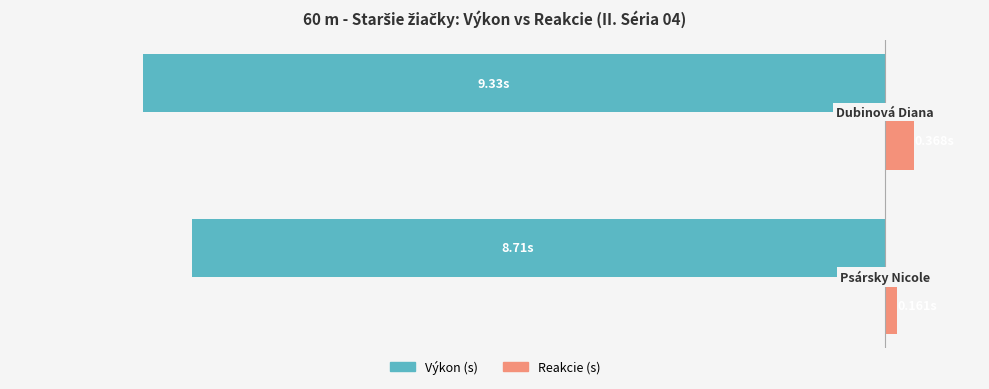

What are all the series names shown in the legend?

Výkon (s), Reakcie (s)